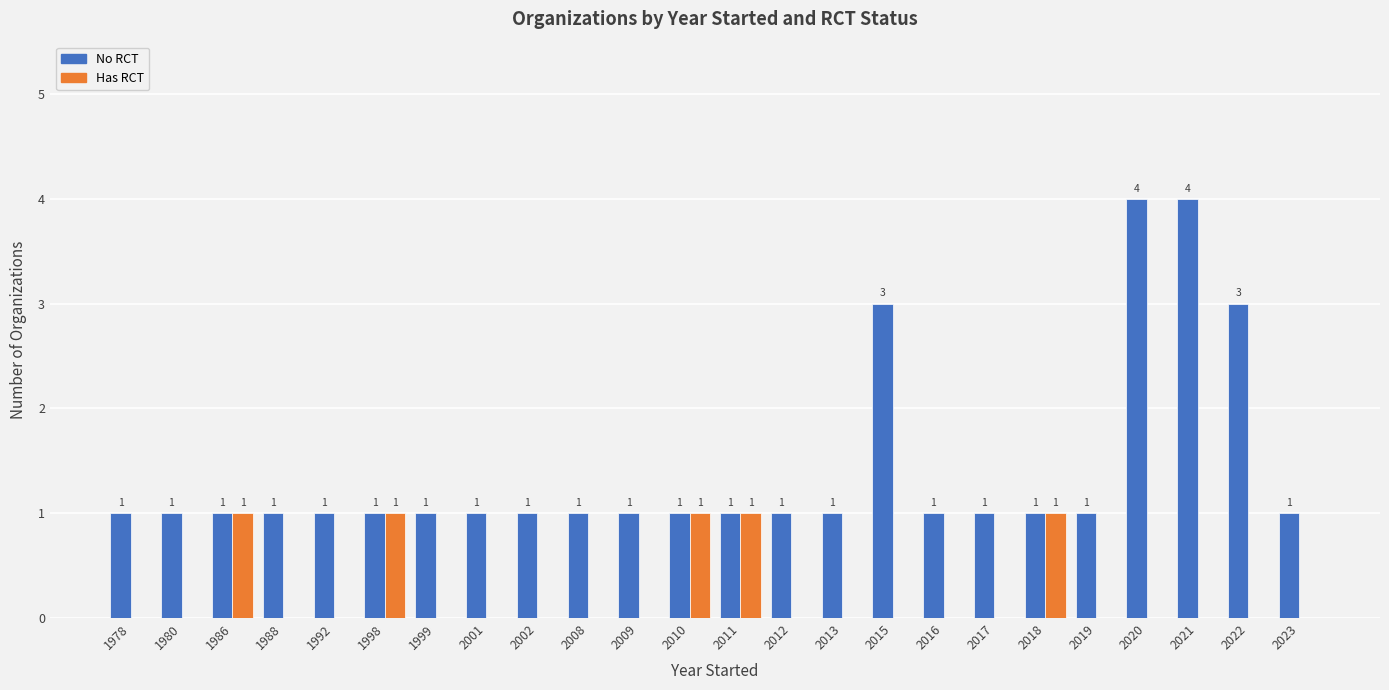

True or false: No RCT has a value of 1 at 2010.

True